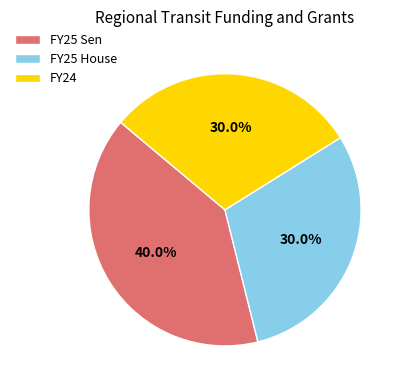

How many segments does this pie chart have?

3